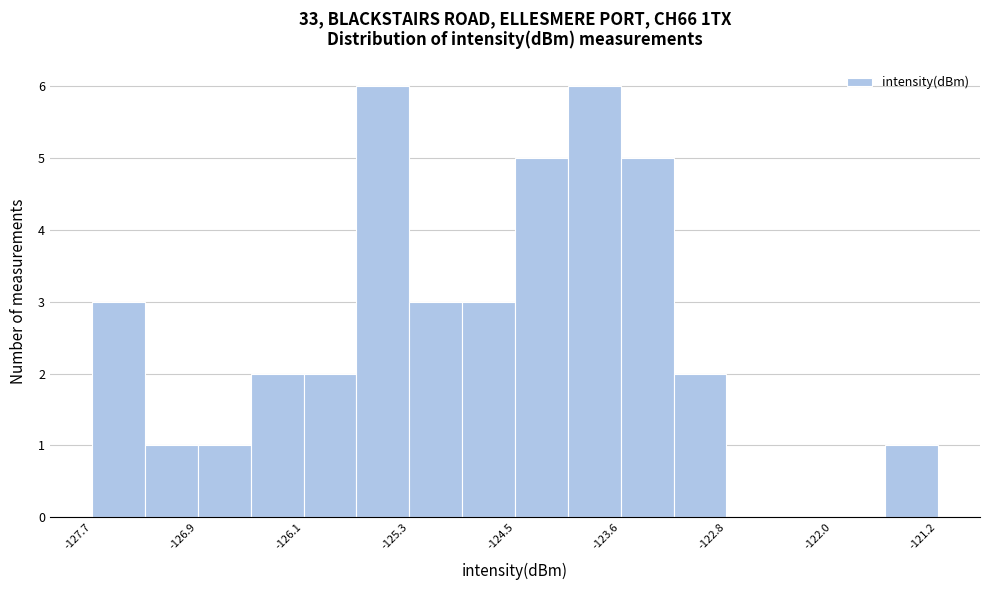

Reading left to right, list every bar in this chart as the range it spans on the x-axis followed by its height. Neither the bar edges nor the heights are printed on the chart, so give them approximately, as read against the axes.

-127.7 to -127.3: 3
-127.3 to -126.9: 1
-126.9 to -126.5: 1
-126.5 to -126.1: 2
-126.1 to -125.7: 2
-125.7 to -125.3: 6
-125.3 to -124.9: 3
-124.9 to -124.5: 3
-124.5 to -124.1: 5
-124.1 to -123.6: 6
-123.6 to -123.2: 5
-123.2 to -122.8: 2
-122.8 to -122.4: 0
-122.4 to -122.0: 0
-122.0 to -121.6: 0
-121.6 to -121.2: 1